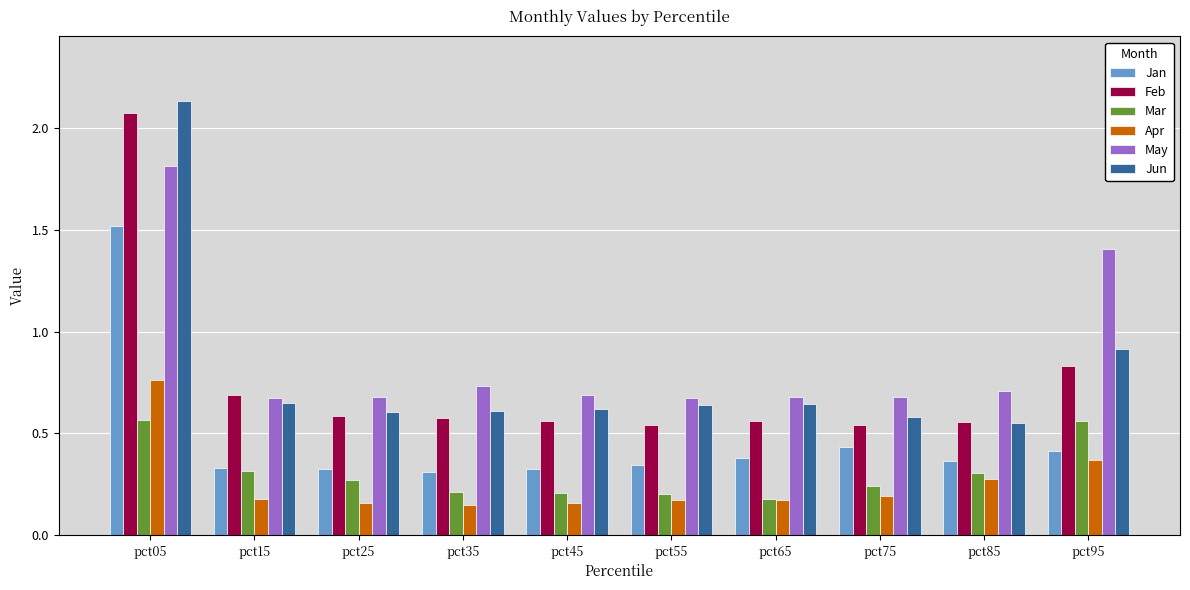

Is the value of Jun at pct65 greater than the value of Apr at pct75?

Yes